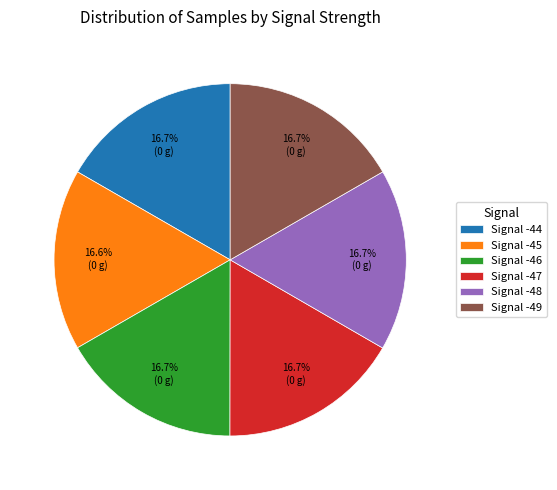

Count the number of slices in the pie.

6